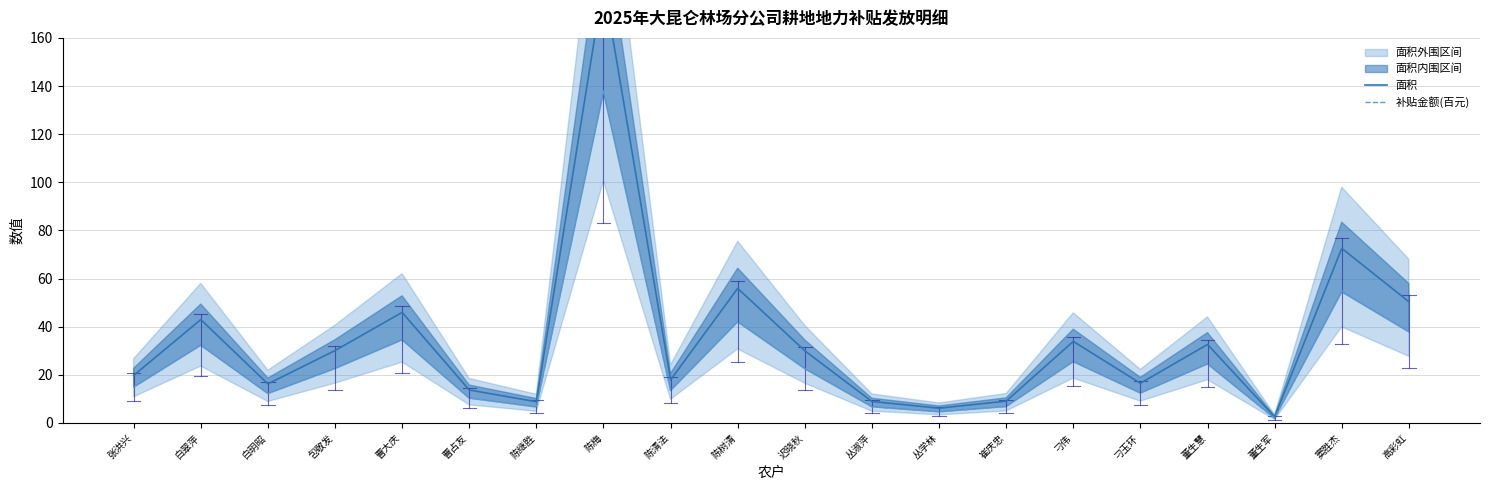

What is the label of the 12th point from the left?

丛淑萍